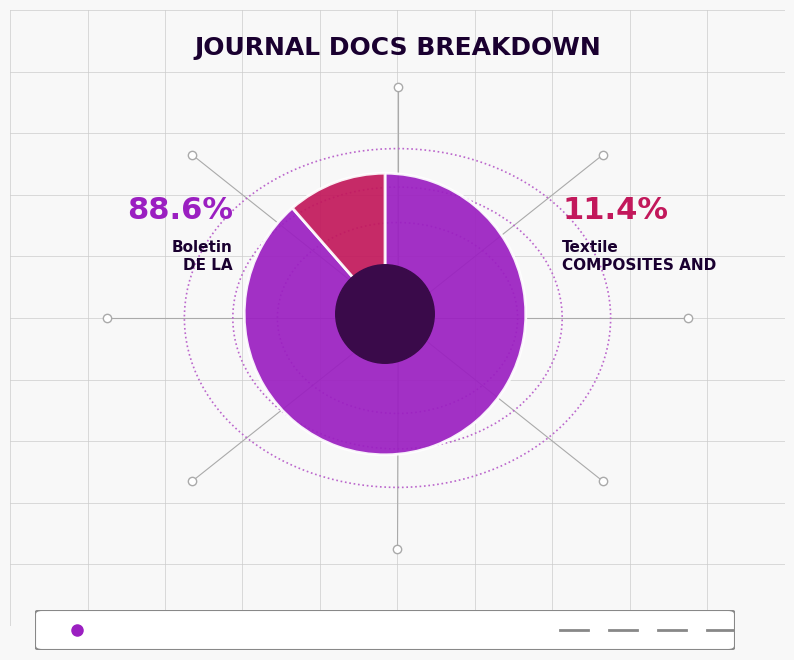

Does any single category account for the majority?

Yes